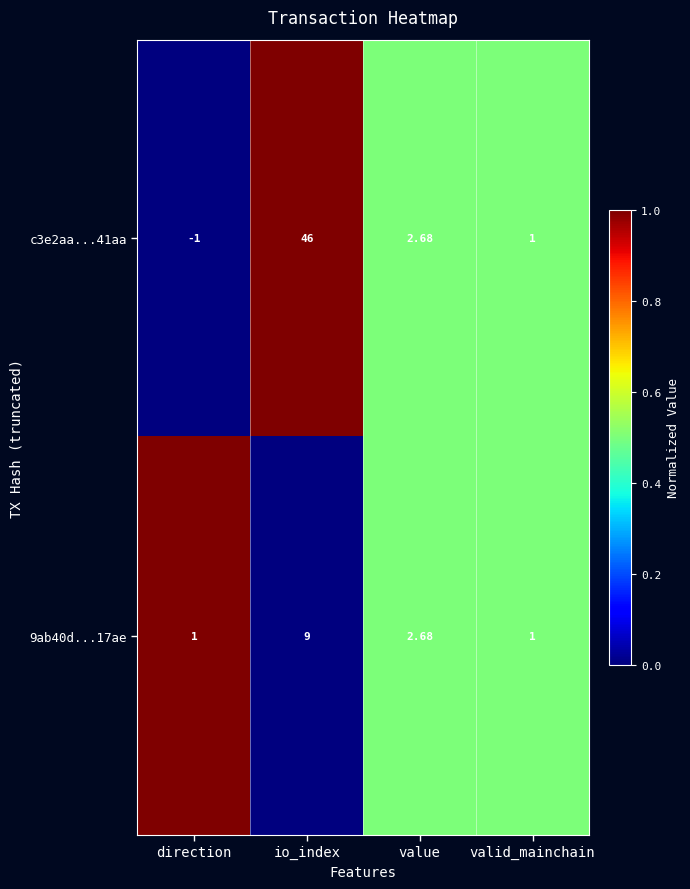

Which category has the highest value in the 9ab40d...17ae series?

io_index